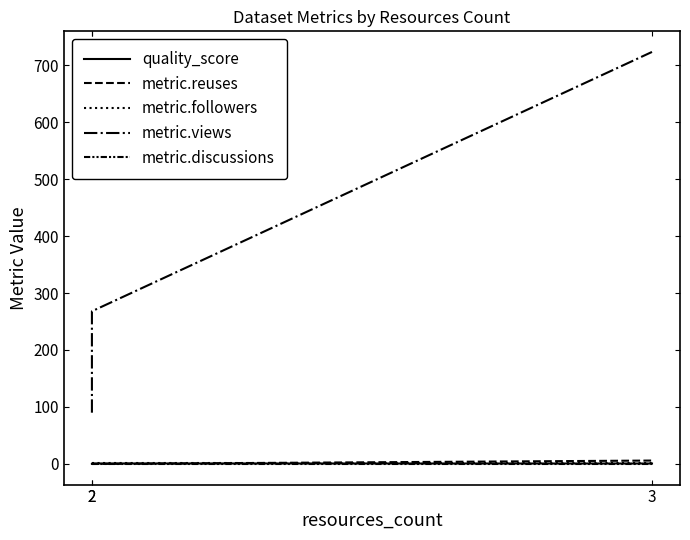

How many lines are shown in the chart?

5